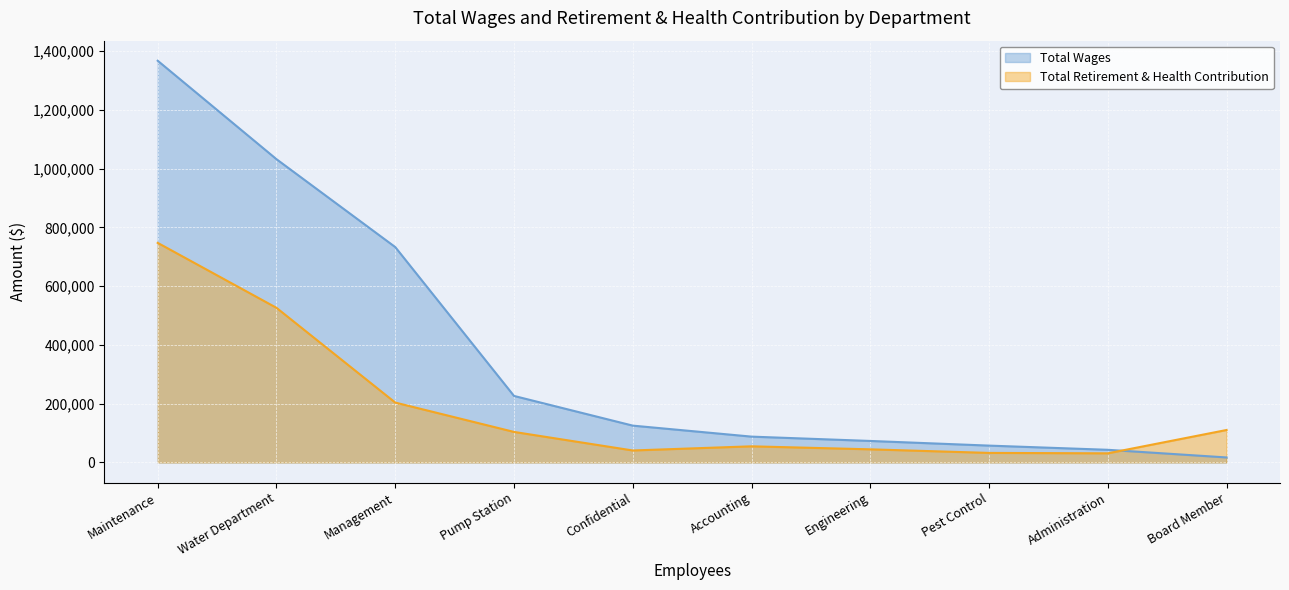

What is the label of the 1st point from the left?

Maintenance